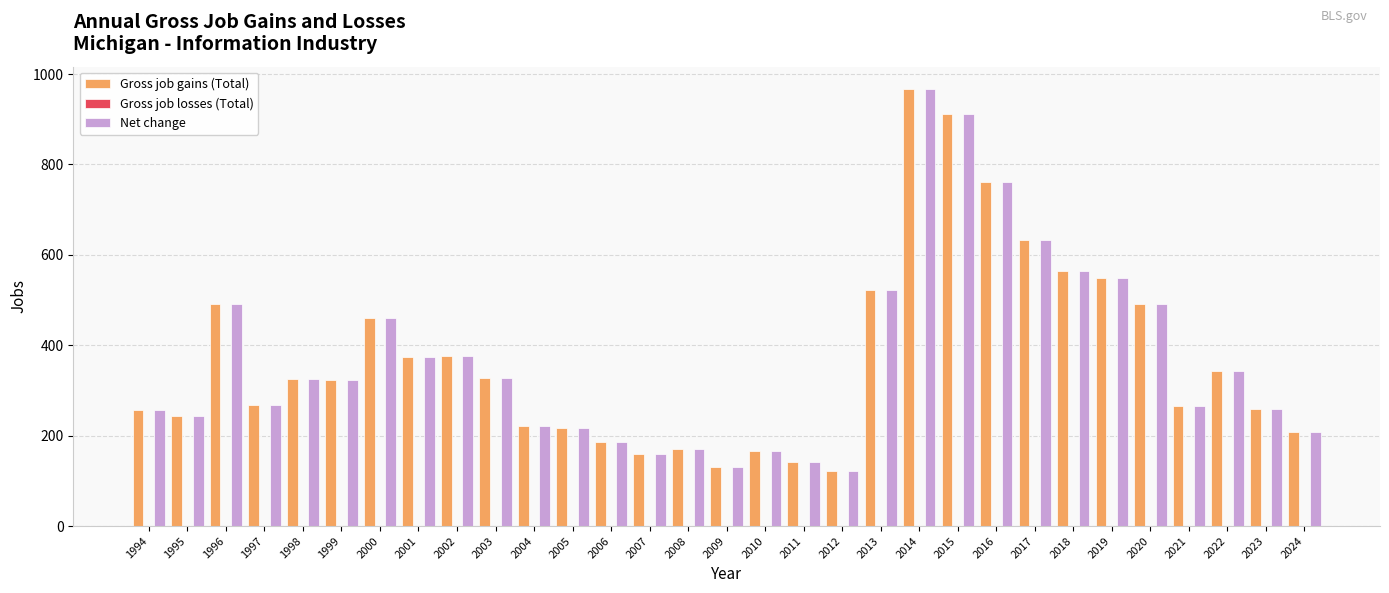

What is the value of the Net change bar at the 9th from the left?

376